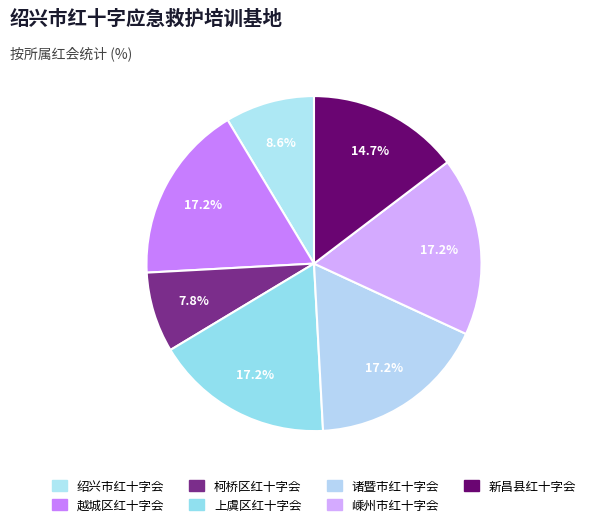

What is the change in value from 越城区红十字会 to 新昌县红十字会?

-3